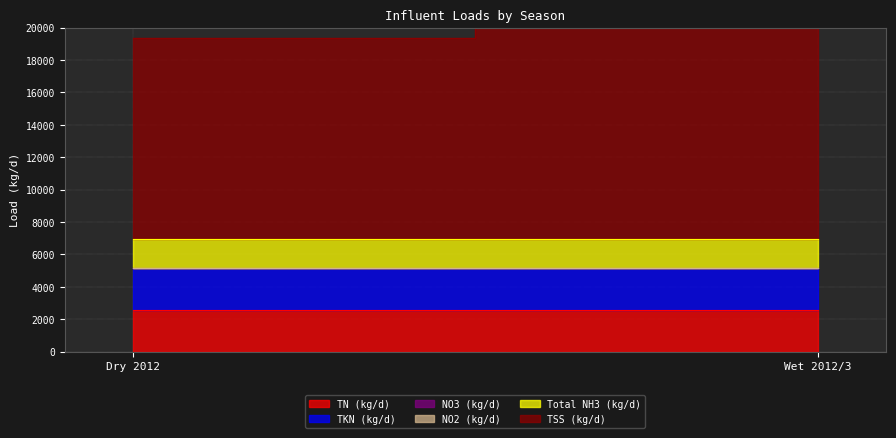

What is the label of the 1st point from the left?

Dry 2012